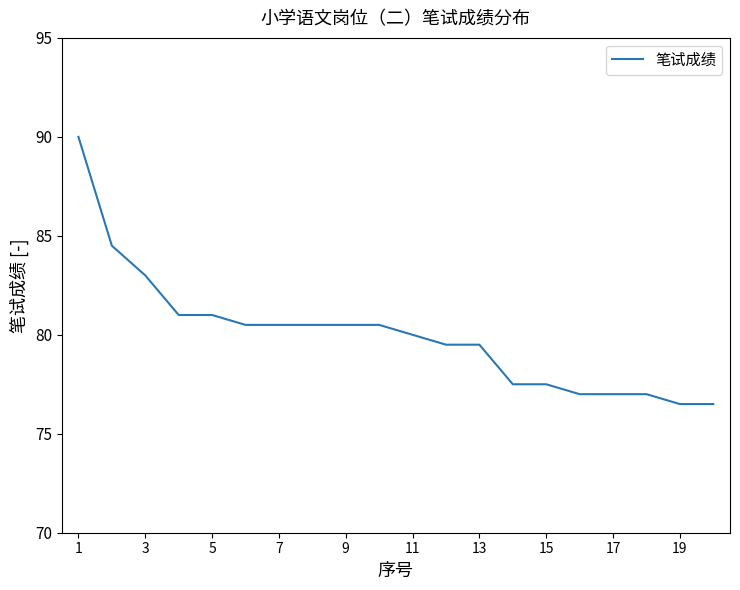

What is the average value?

80.0